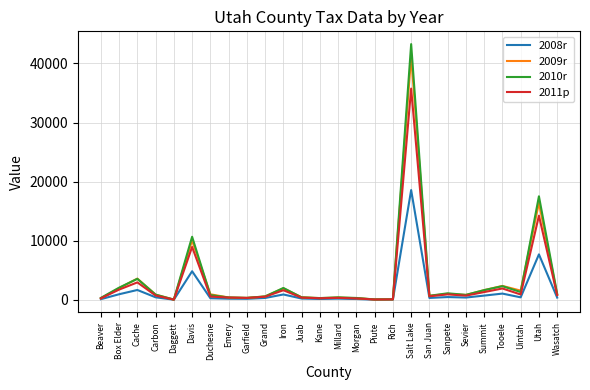

At how many categories does at least one series exceed 12241?

2